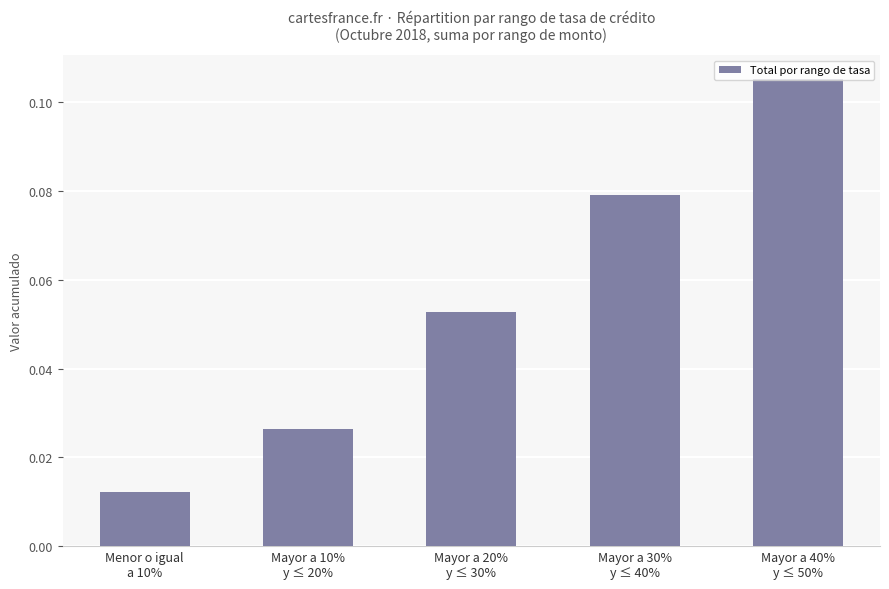

Which category has the lowest value across all series?

Menor o igual
a 10%